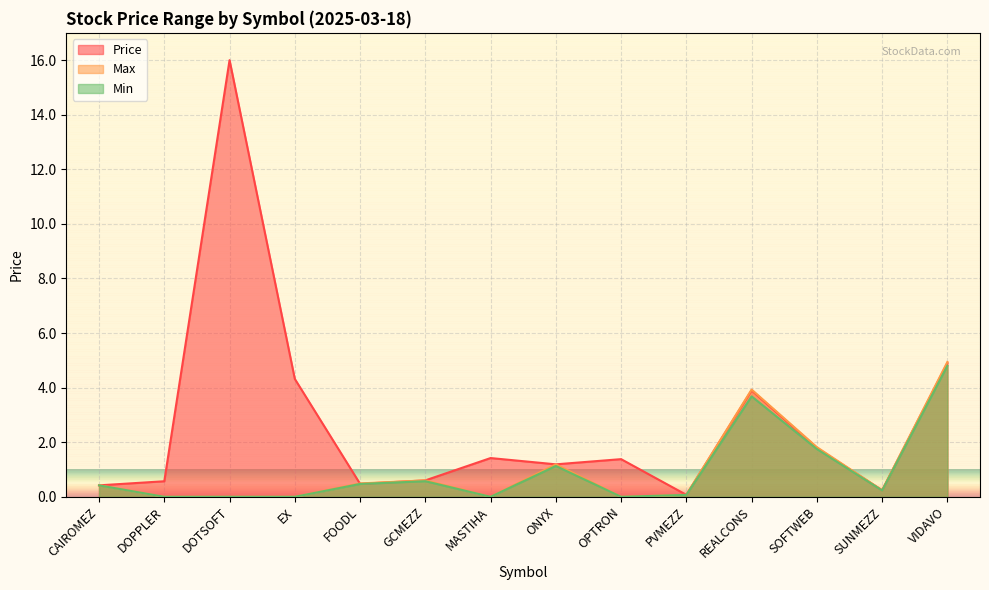

Does the chart display data point markers on the line(s)?

No